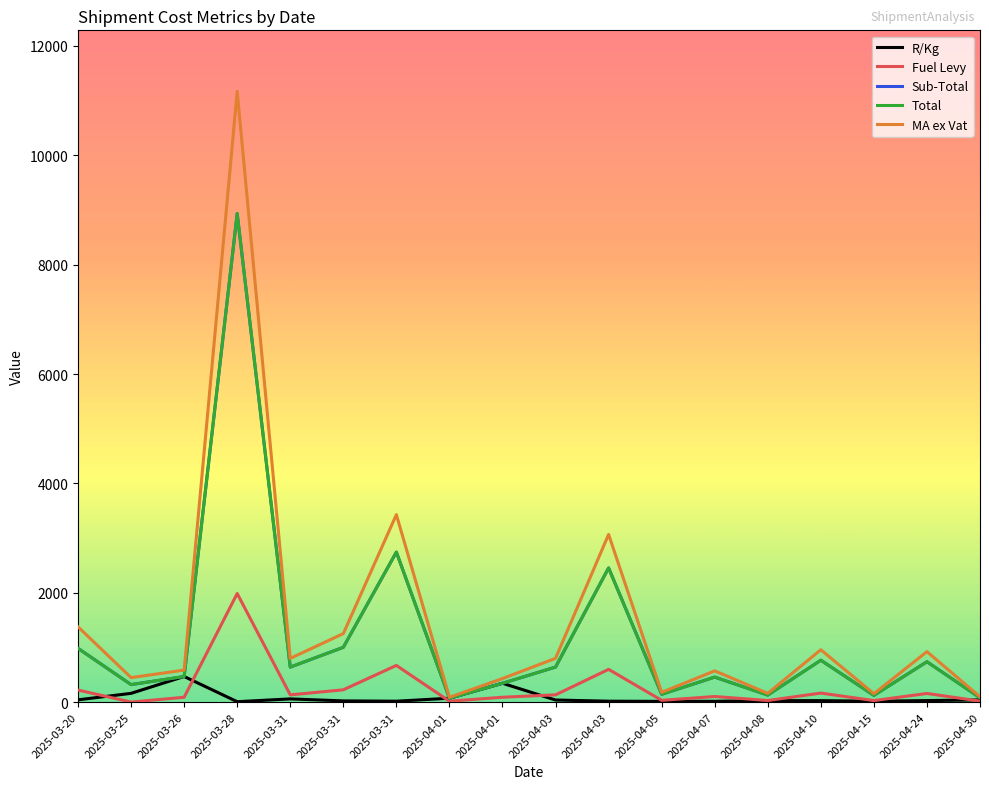

Between 2025-04-03 and 2025-04-24, which series saw the biggest shift?

MA ex Vat